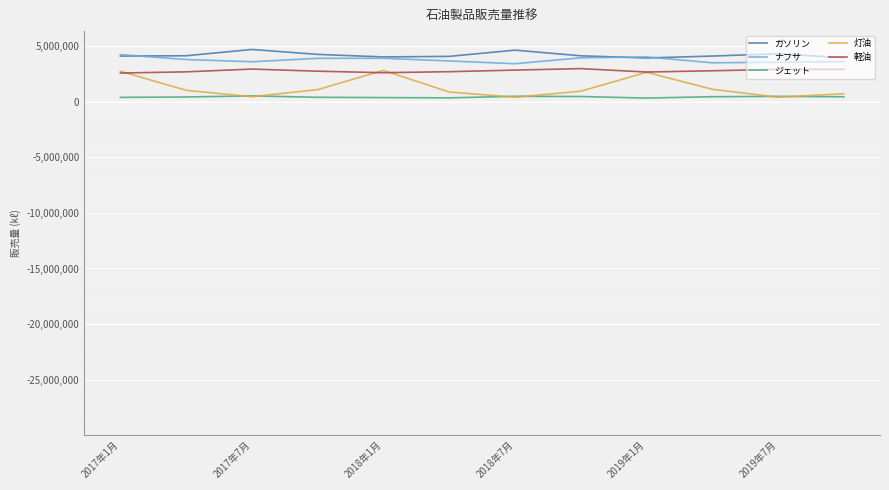

What is the greatest value displayed?

4686836